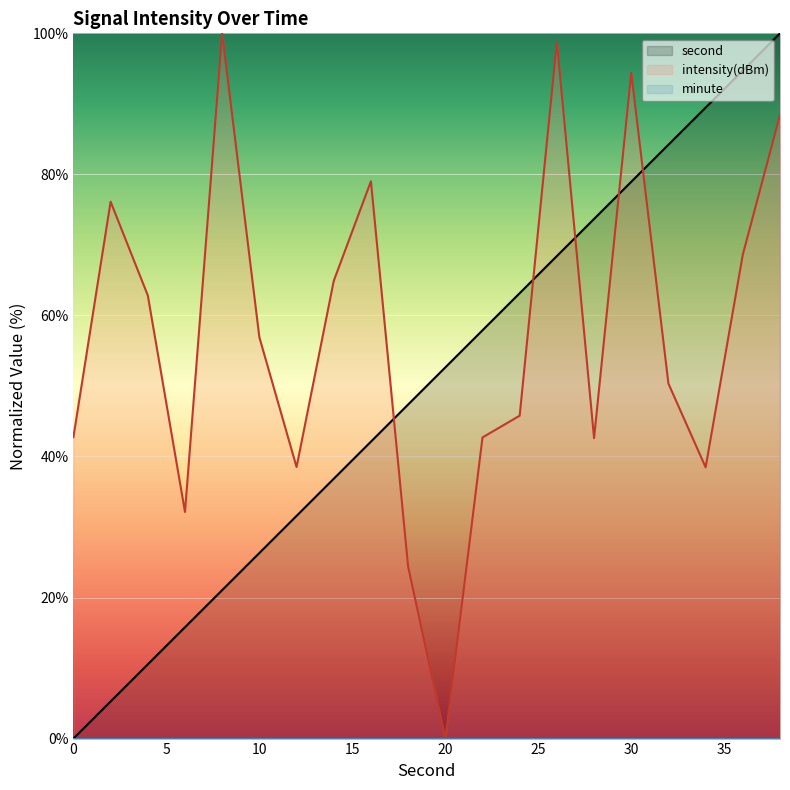

Count the number of data series in this chart.

3